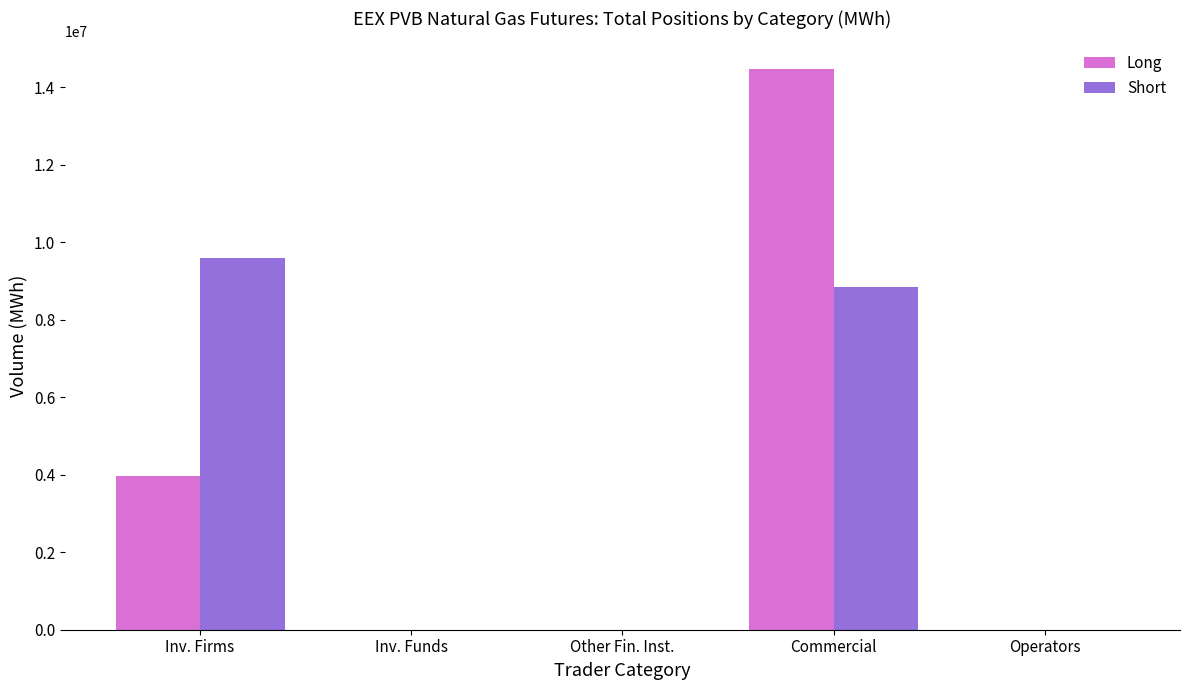

What is the difference between the Long values at Commercial and Other Fin. Inst.?

14457080